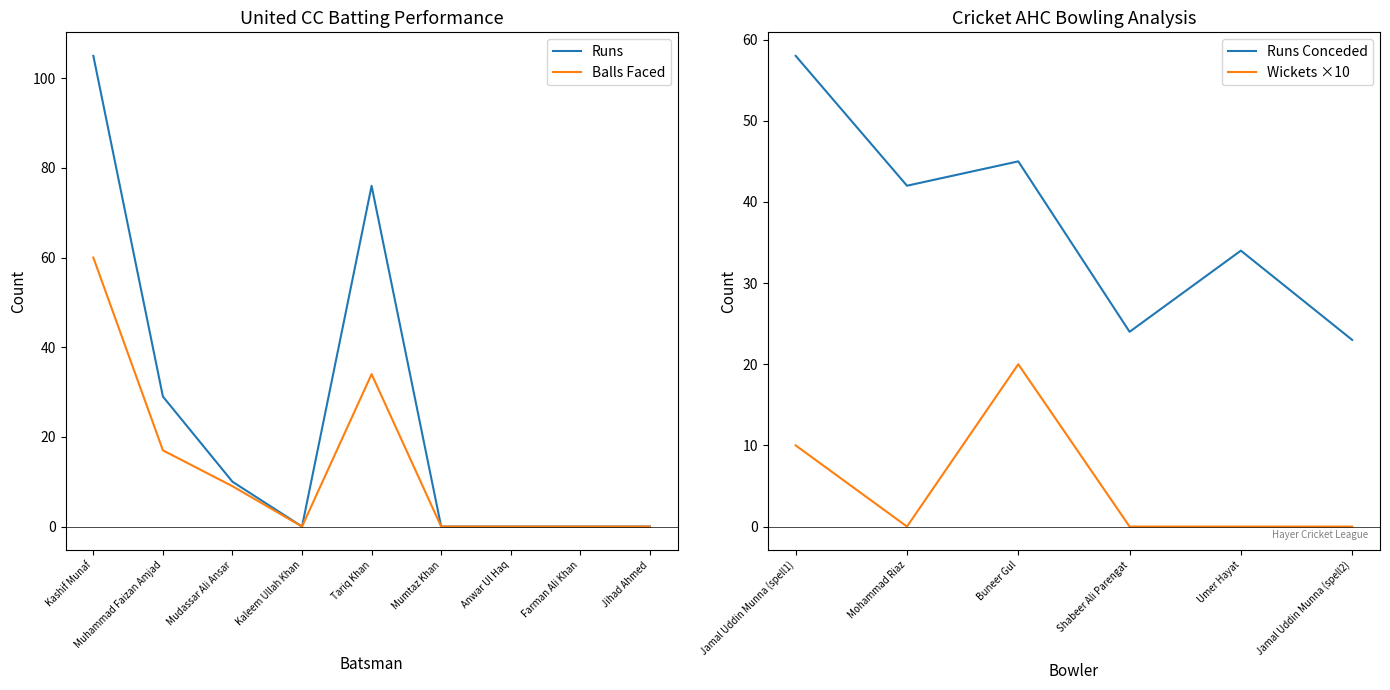

True or false: United CC Batsmen Runs has more than 0 interior local peaks.

True